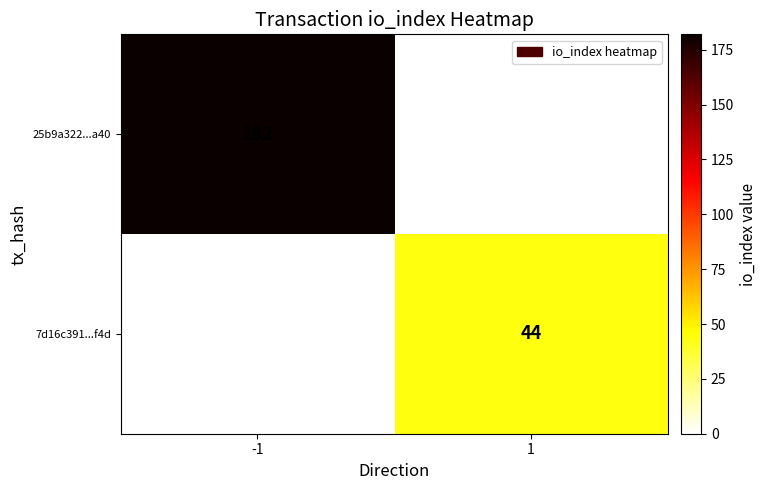

The 7d16c391...f4d series shows 23 at 1. True or false?

False